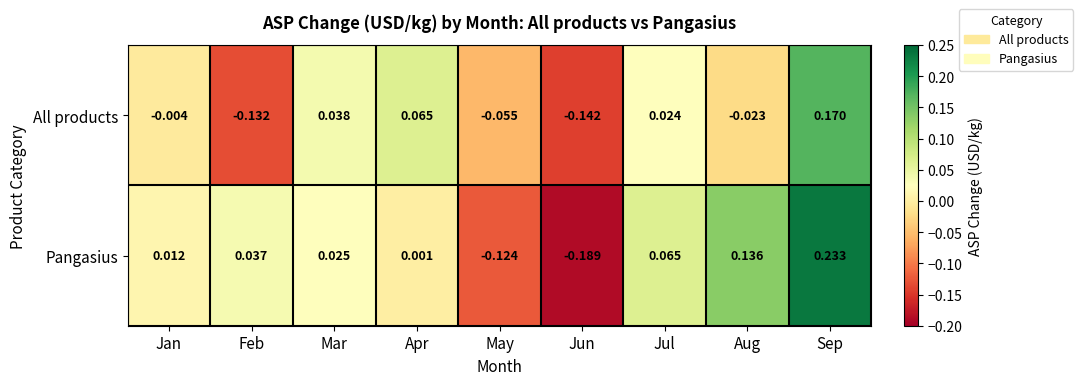

At which label does All products reach its minimum?

Jun